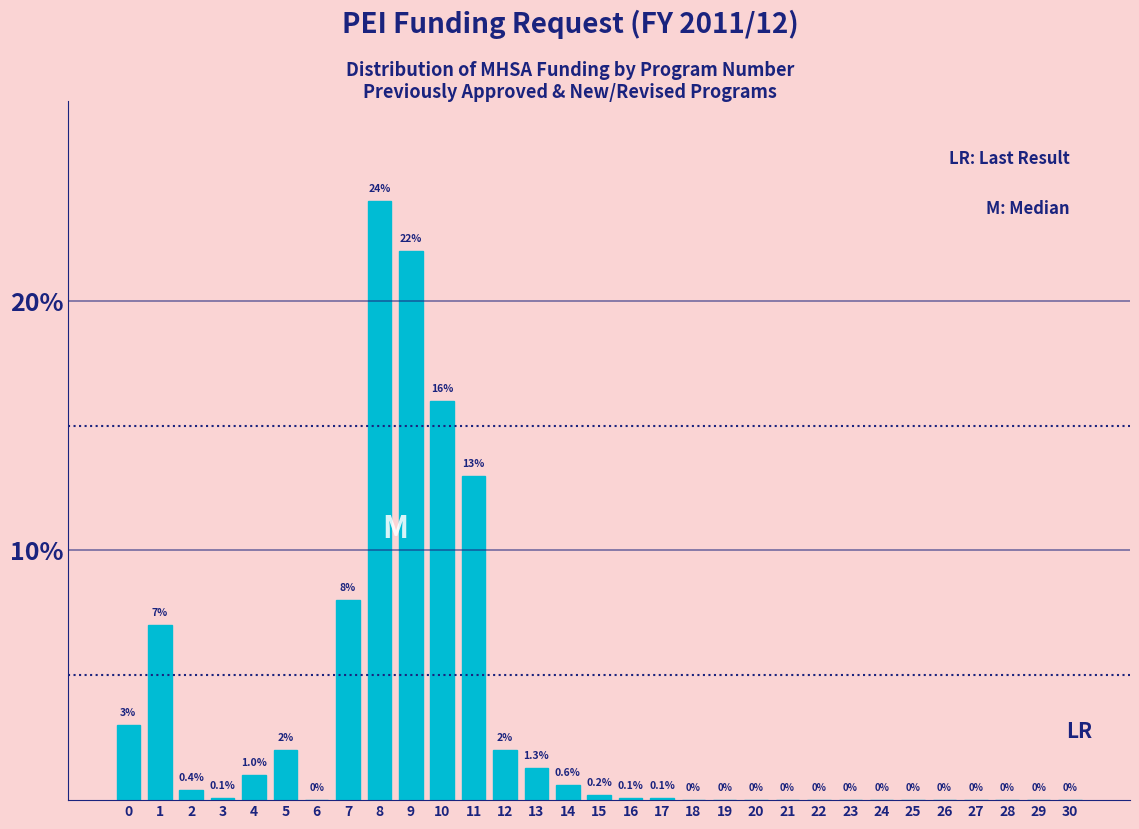

Reading left to right, what are all the values shown in this chart?

0=3.0	1=7.0	2=0.4	3=0.1	4=1.0	5=2.0	6=0.0	7=8.0	8=24.0	9=22.0	10=16.0	11=13.0	12=2.0	13=1.3	14=0.6	15=0.2	16=0.1	17=0.1	18=0.0	19=0.0	20=0.0	21=0.0	22=0.0	23=0.0	24=0.0	25=0.0	26=0.0	27=0.0	28=0.0	29=0.0	30=0.0